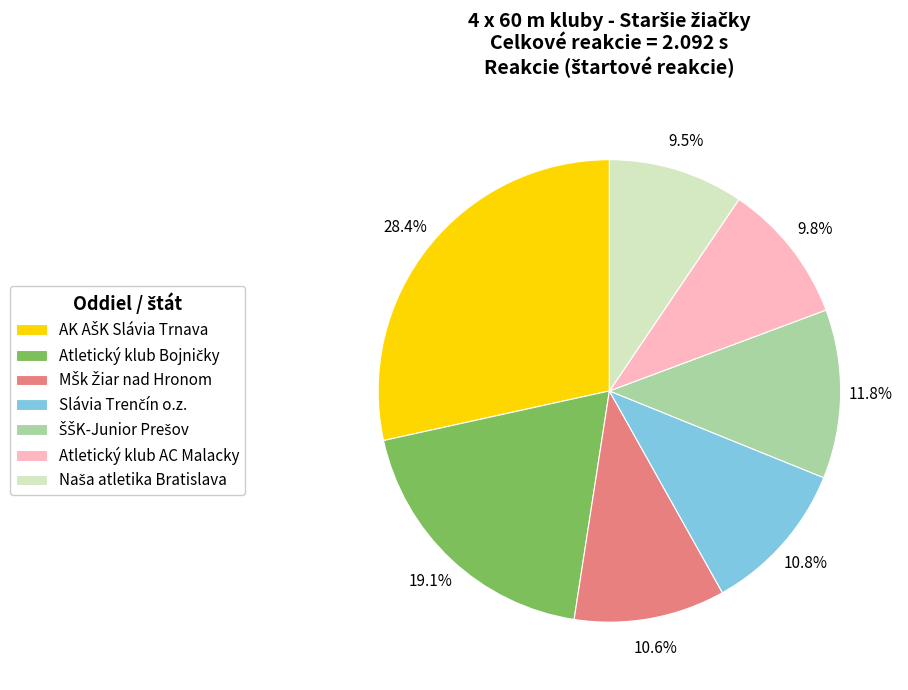

Is there any slice that represents more than half of the pie?

No